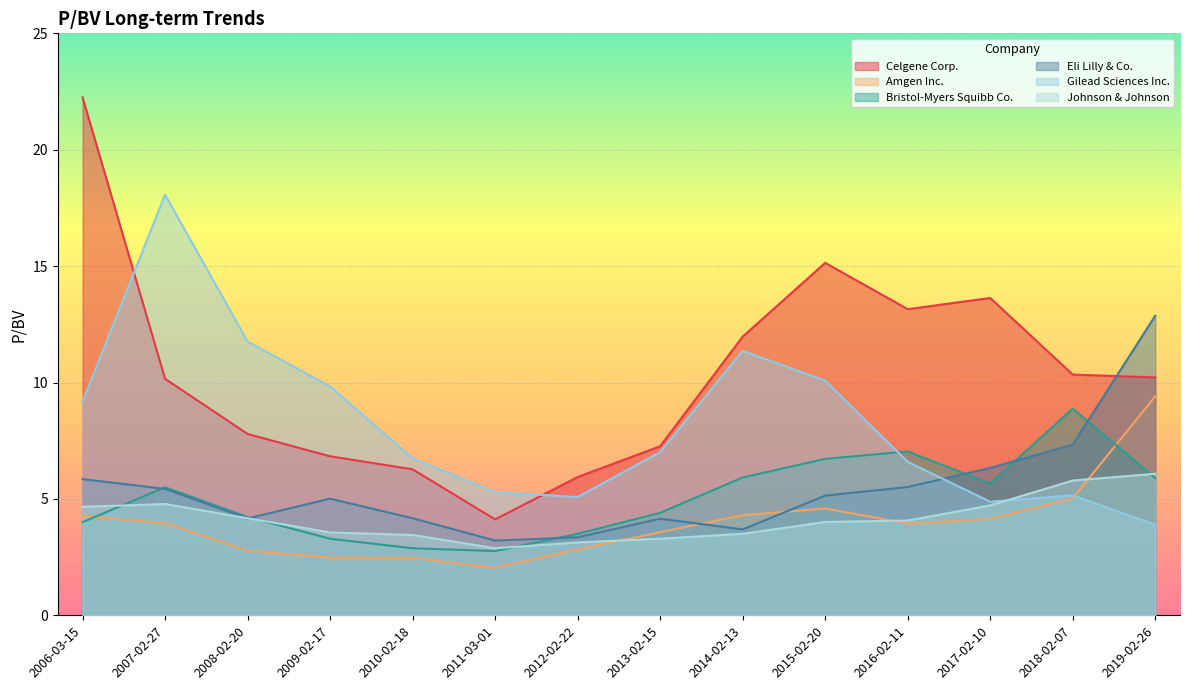

What value does the Eli Lilly & Co. series have at 2016-02-11?

5.5